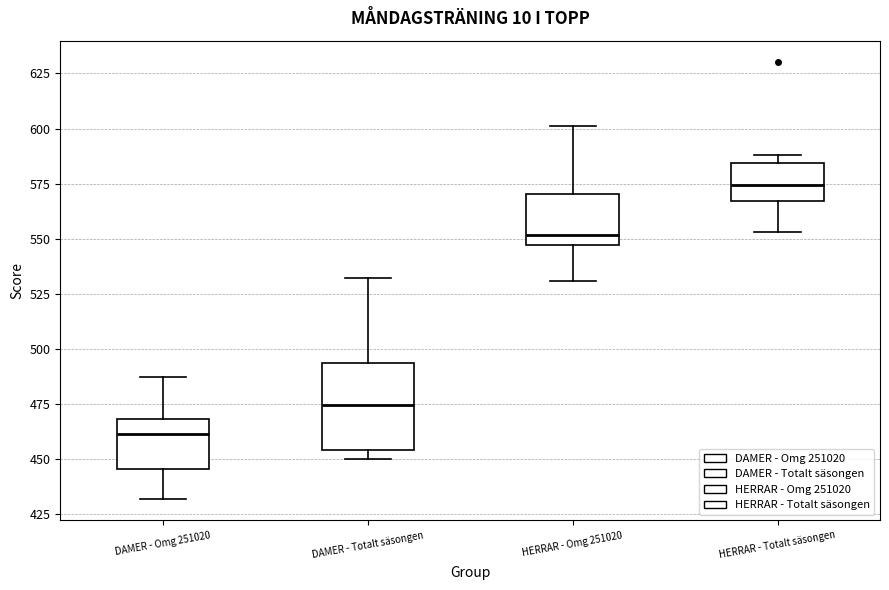

Where is the lower edge of the box for HERRAR - Totalt säsongen on the y-axis? The values are not printed on the chart, so give them approximately, as read against the axis.

565